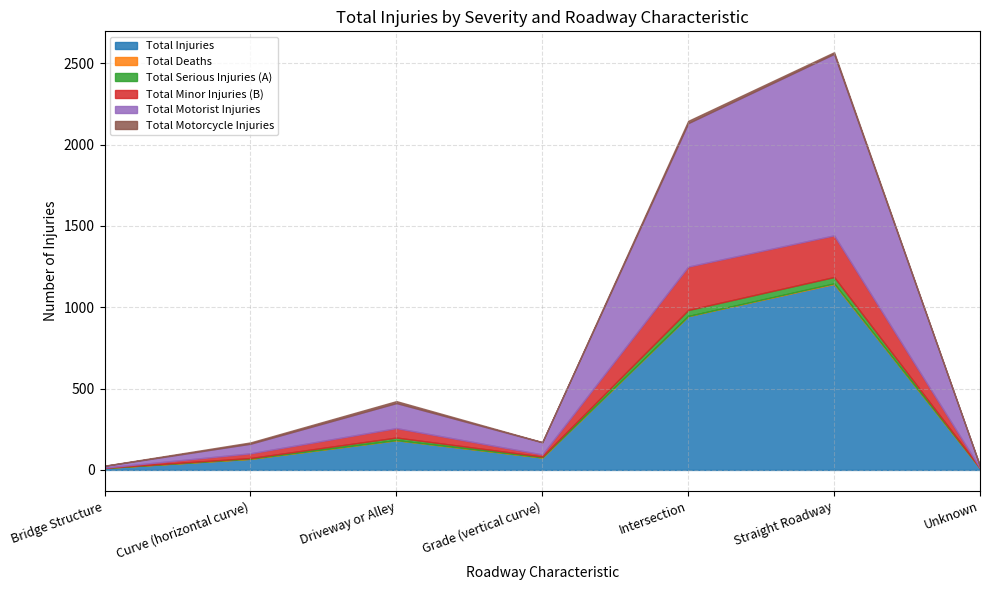

What are all the series names shown in the legend?

Total Injuries, Total Deaths, Total Serious Injuries (A), Total Minor Injuries (B), Total Motorist Injuries, Total Motorcycle Injuries